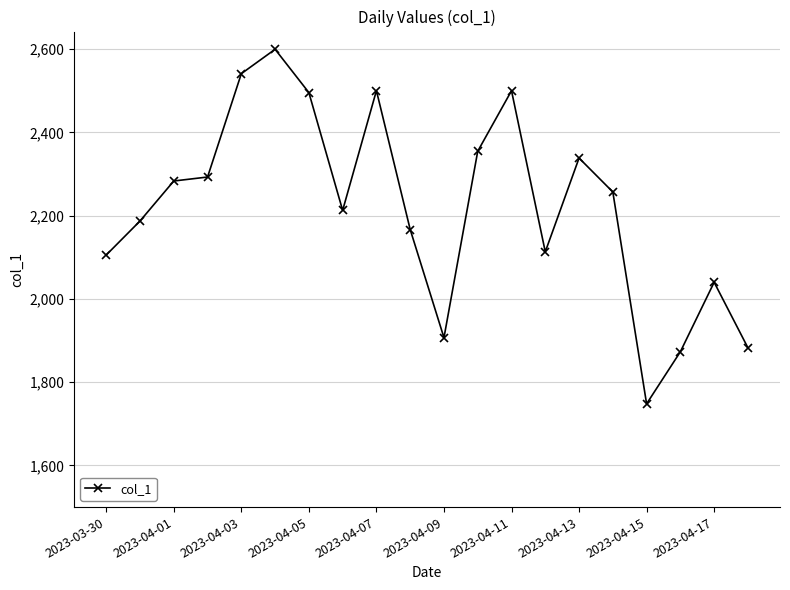

How many points are higher than both their immediate neighbors (excluding endpoints)?

5